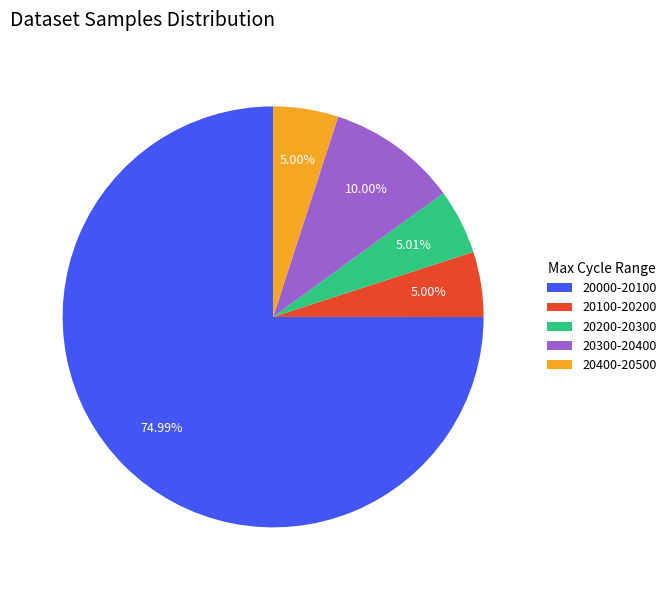

How many segments does this pie chart have?

5